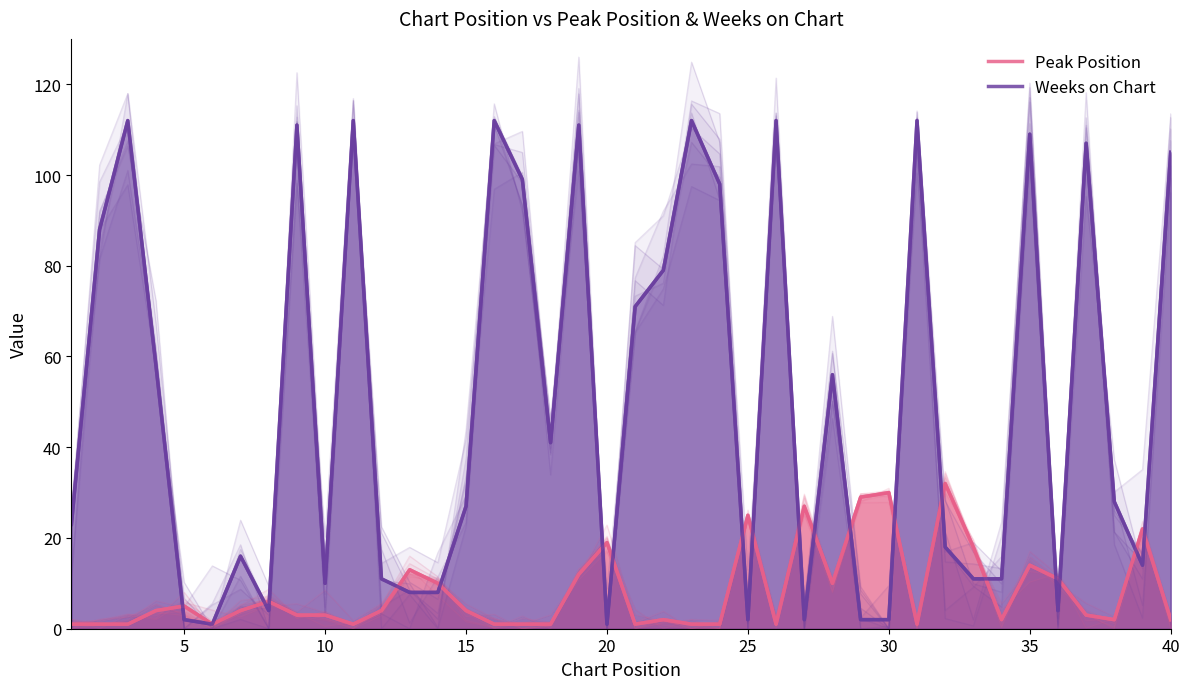

What is the minimum value for Peak Position?

1